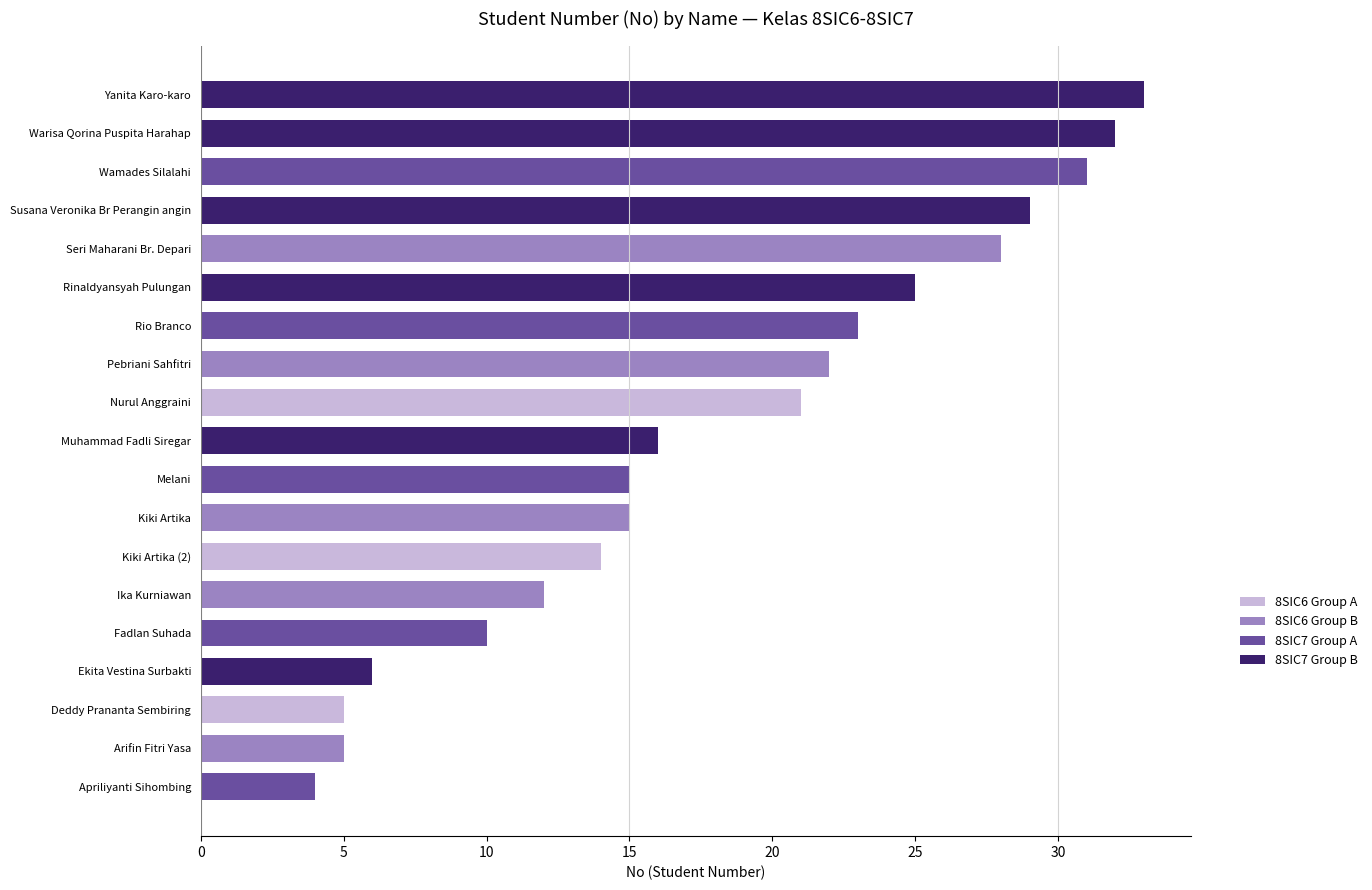

The chart shows a value of 6 at Ekita Vestina Surbakti. True or false?

True